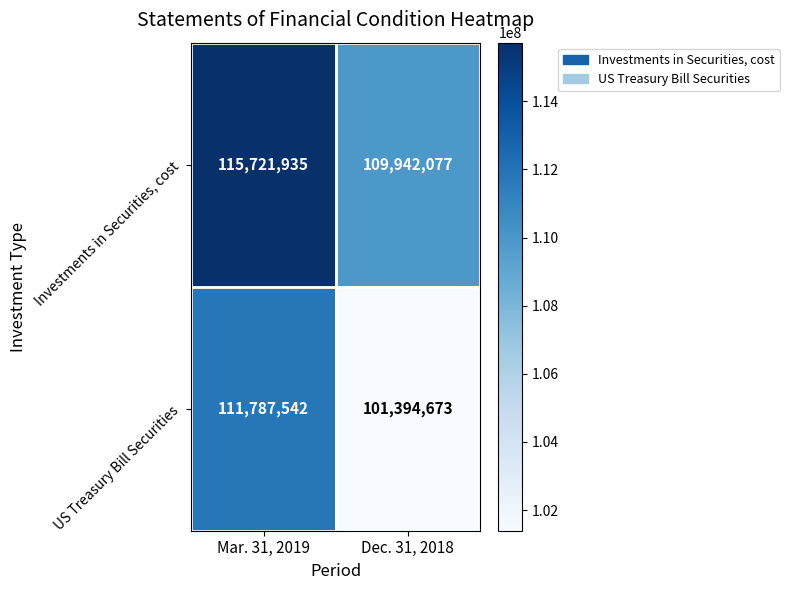

What is the maximum value for US Treasury Bill Securities?

111787542